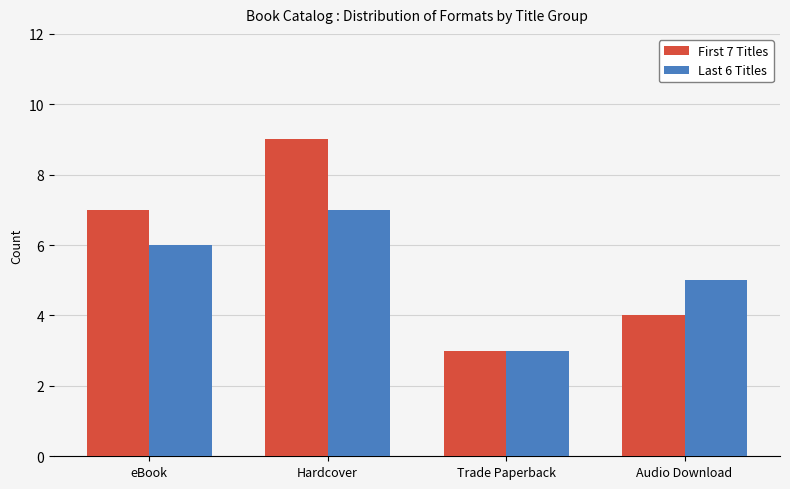

What is the difference between the Last 6 Titles values at Trade Paperback and Audio Download?

2